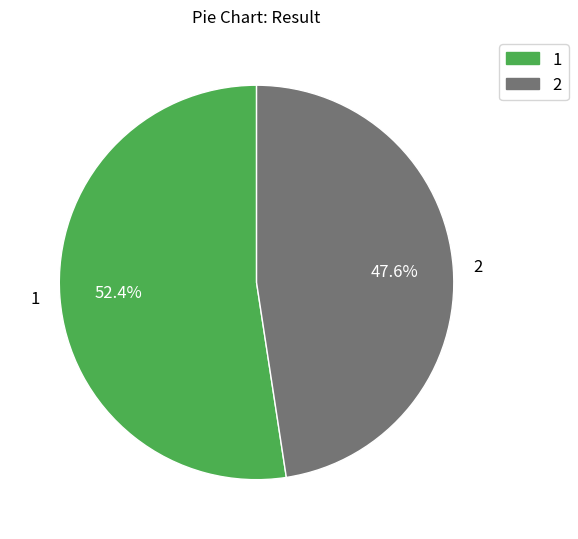

Rank the categories by value from lowest to highest.

2, 1